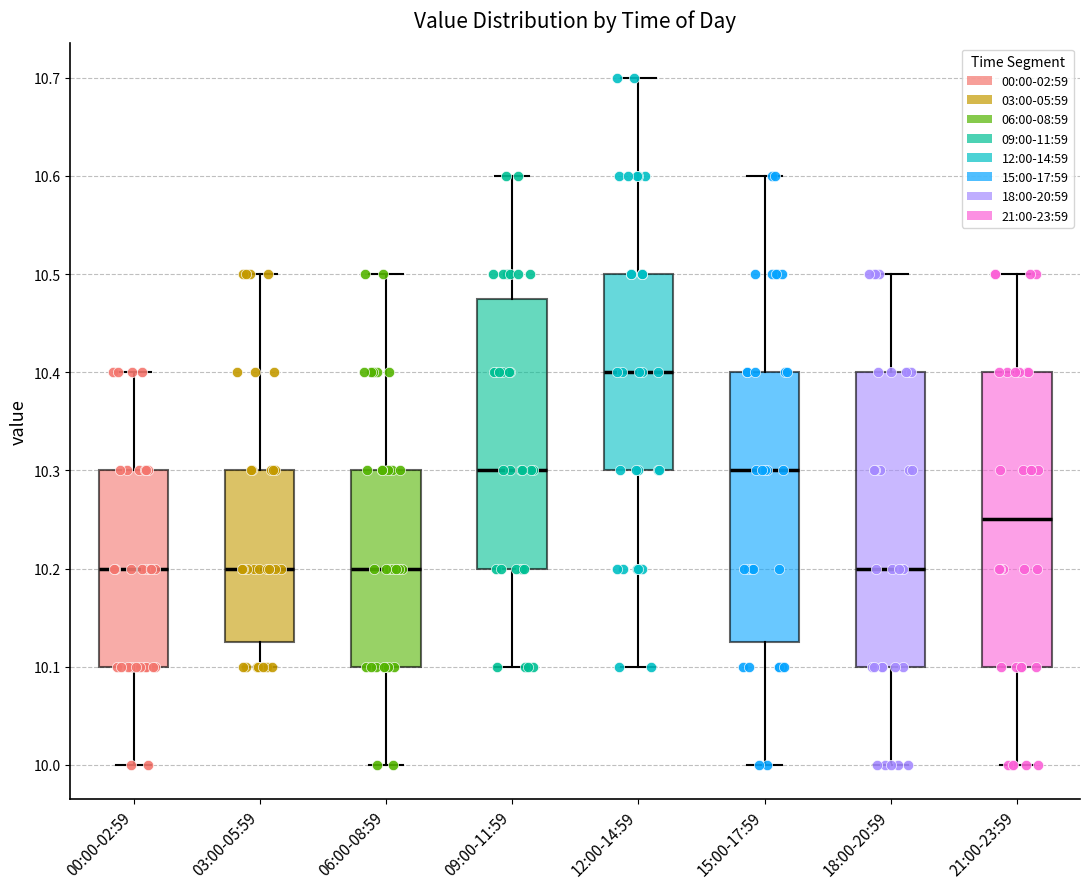

Where does the upper whisker of the box for 09:00-11:59 end on the y-axis? The values are not printed on the chart, so give them approximately, as read against the axis.

10.60